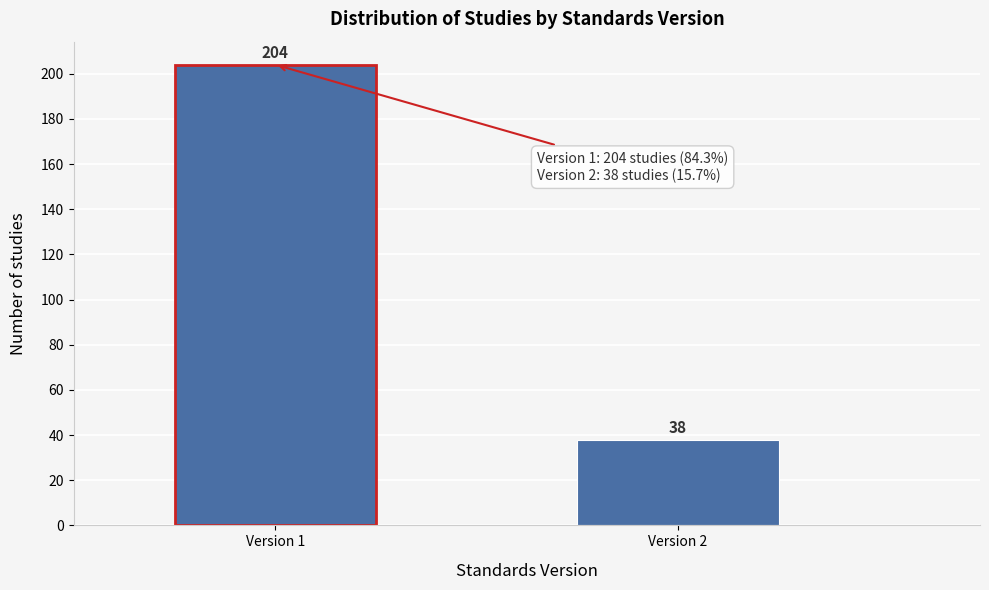

Reading right to left, transcribe all the data shown in this chart.

38	204